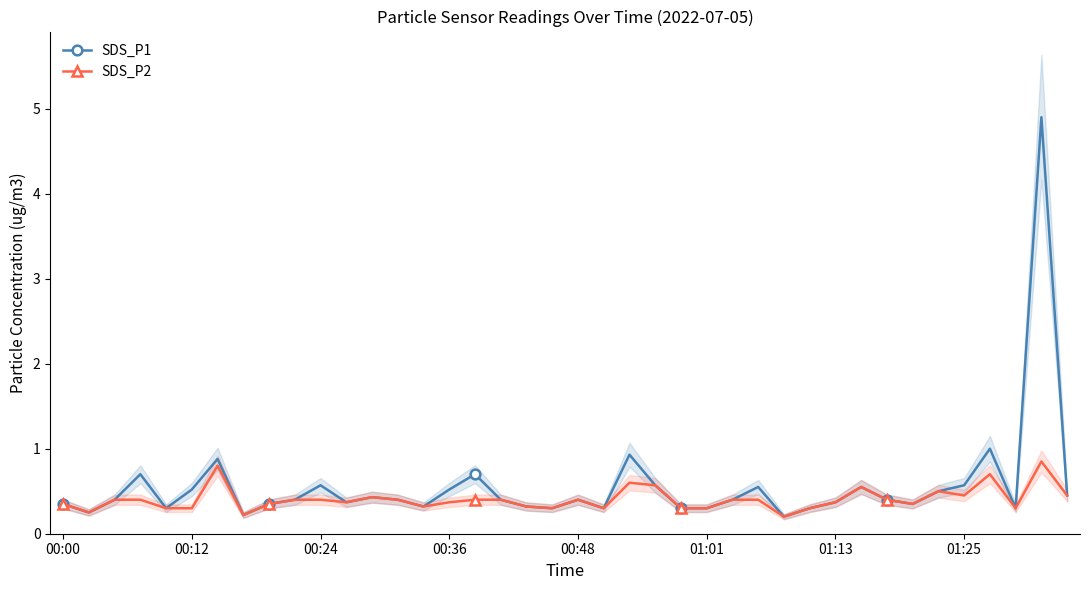

Is it true that SDS_P2 equals 0.2 at 00:48?

False